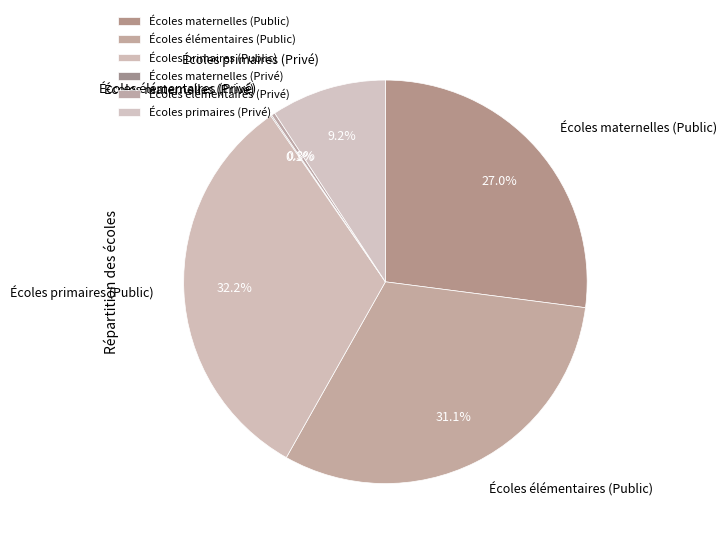

What is the total percentage of Écoles élémentaires (Public) and Écoles maternelles (Public)?

58.2%